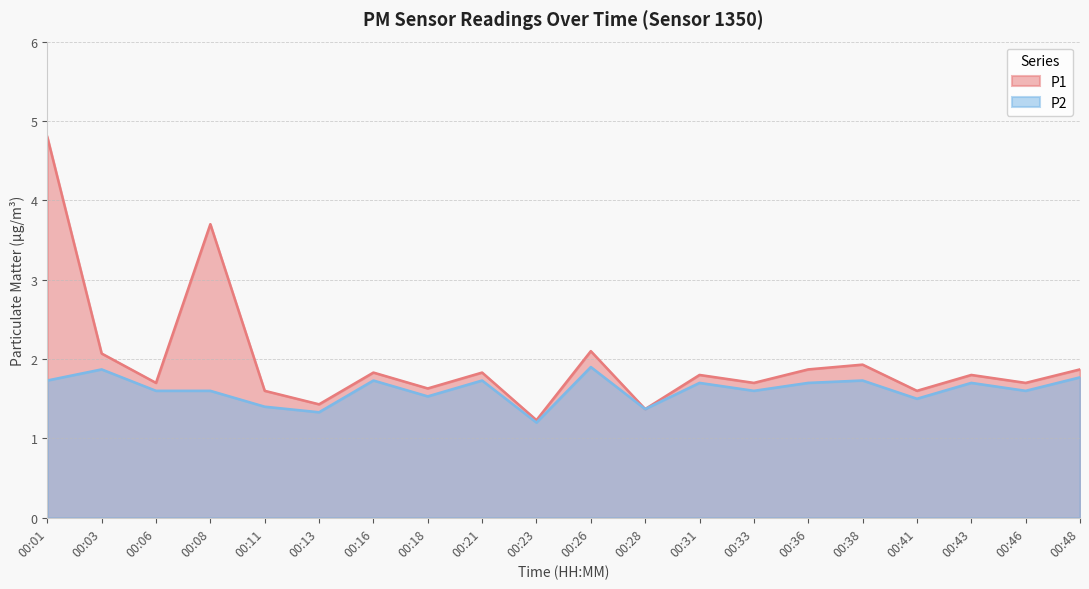

How many P2 values are between 1 and 2?

20